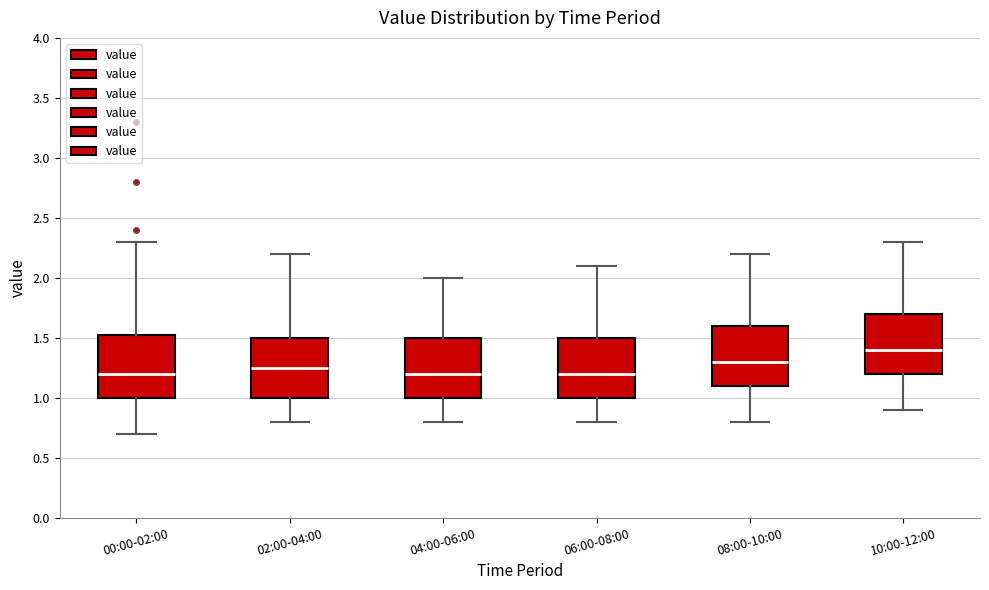

Reading left to right, read every box against the y-axis: the position of its median line, the range the box covers, and the ends of its whiskers. The values are not printed on the chart, so give them approximately, as read against the axis.

00:00-02:00: median 1.20, box 1.00 to 1.55, whiskers 0.70 to 2.30
02:00-04:00: median 1.25, box 1.00 to 1.50, whiskers 0.80 to 2.20
04:00-06:00: median 1.20, box 1.00 to 1.50, whiskers 0.80 to 2.00
06:00-08:00: median 1.20, box 1.00 to 1.50, whiskers 0.80 to 2.10
08:00-10:00: median 1.30, box 1.10 to 1.60, whiskers 0.80 to 2.20
10:00-12:00: median 1.40, box 1.20 to 1.70, whiskers 0.90 to 2.30